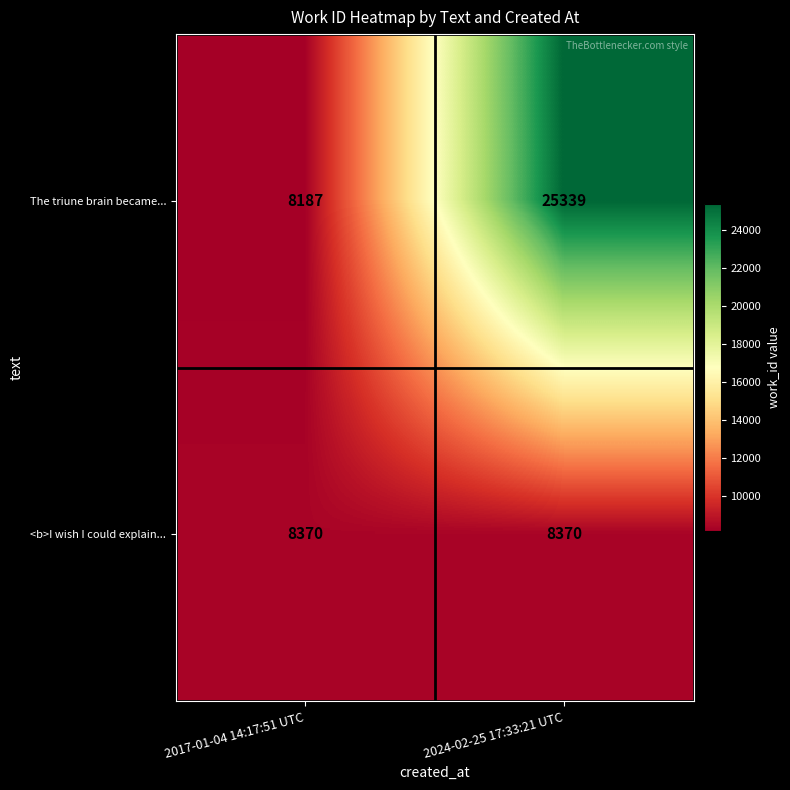

The value of The triune brain became... at 2024-02-25 17:33:21 UTC is 34195. True or false?

False